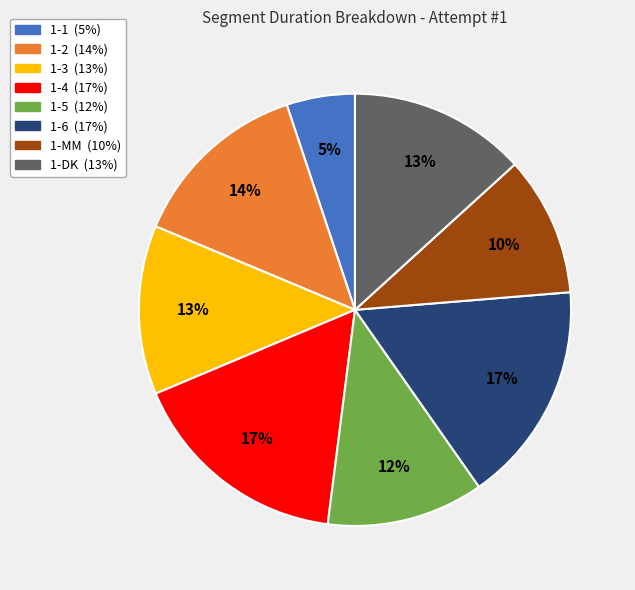

Which category has the smallest portion of the pie?

1-1